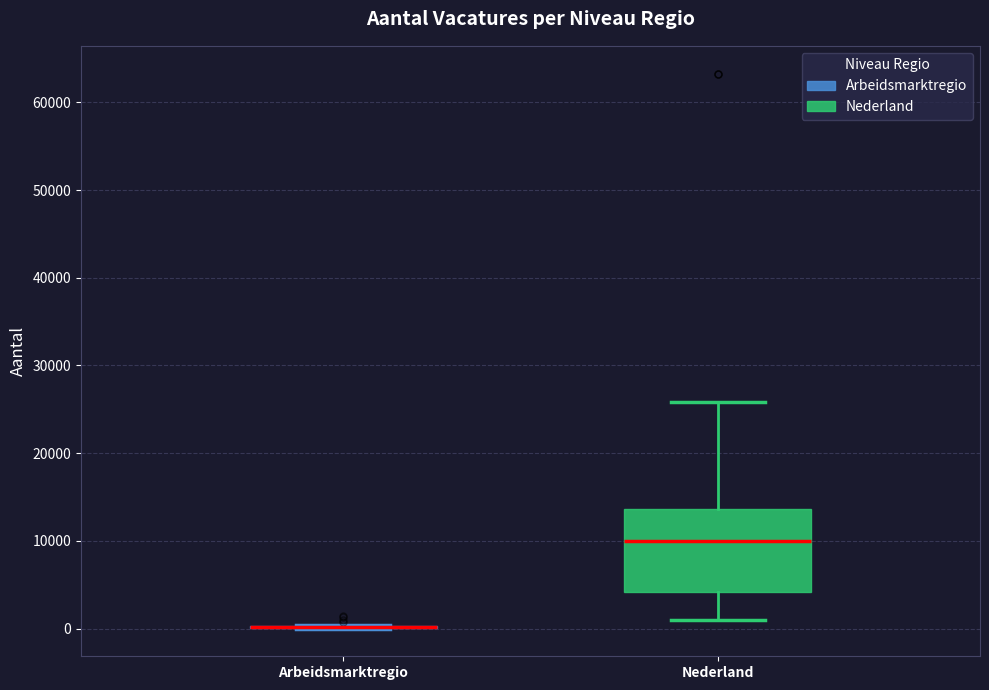

Reading left to right, read every box against the y-axis: the position of its median line, the range the box covers, and the ends of its whiskers. The values are not printed on the chart, so give them approximately, as read against the axis.

Arbeidsmarktregio: box collapsed to a line at 0, whiskers 0 to 0
Nederland: median 10000, box 4000 to 14000, whiskers 1000 to 26000